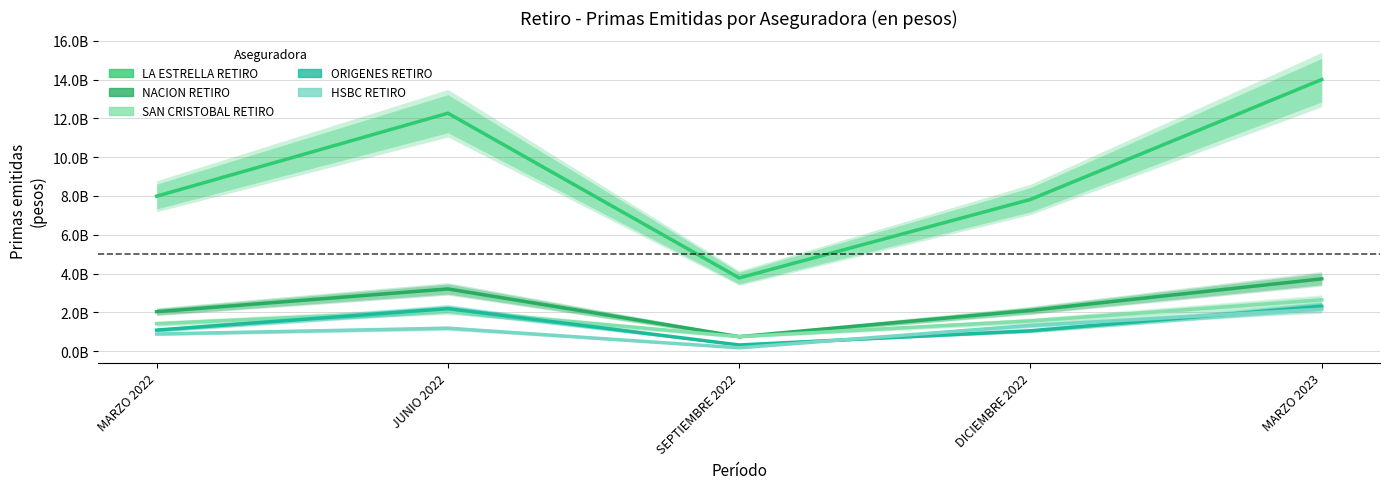

True or false: SAN CRISTOBAL RETIRO has more than 1 interior local peaks.

False